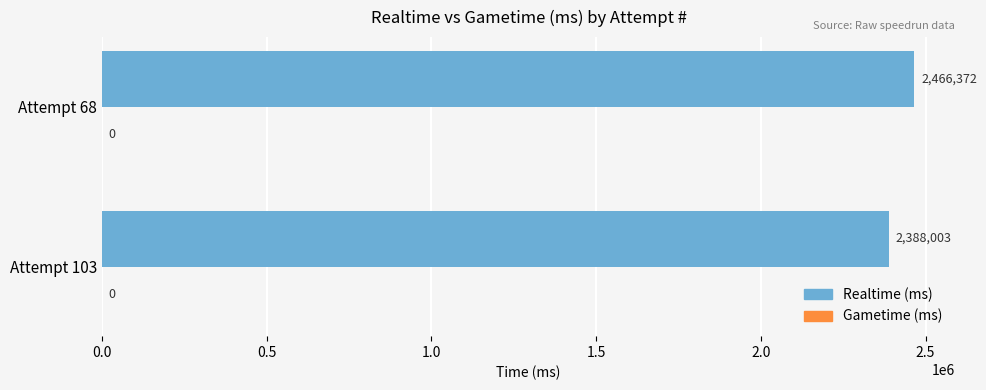

At which category does the chart reach its minimum across all series?

Attempt 103